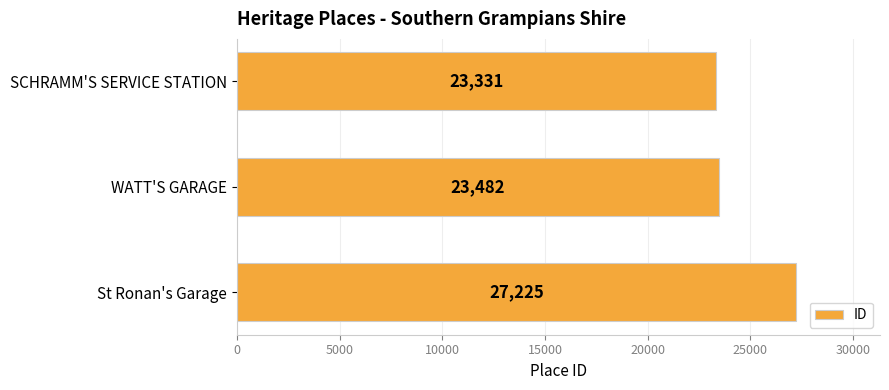

List the labels in order of value, smallest first.

SCHRAMM'S SERVICE STATION, WATT'S GARAGE, St Ronan's Garage